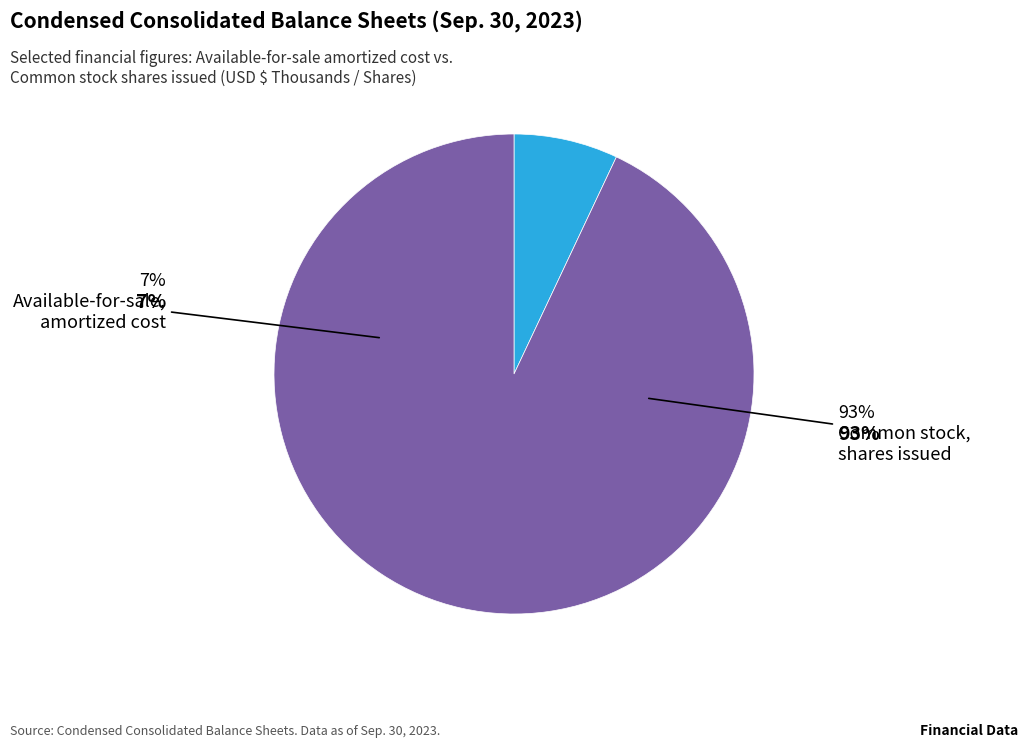

Is it true that Common stock, shares issued (in shares) is 82% of the pie?

False